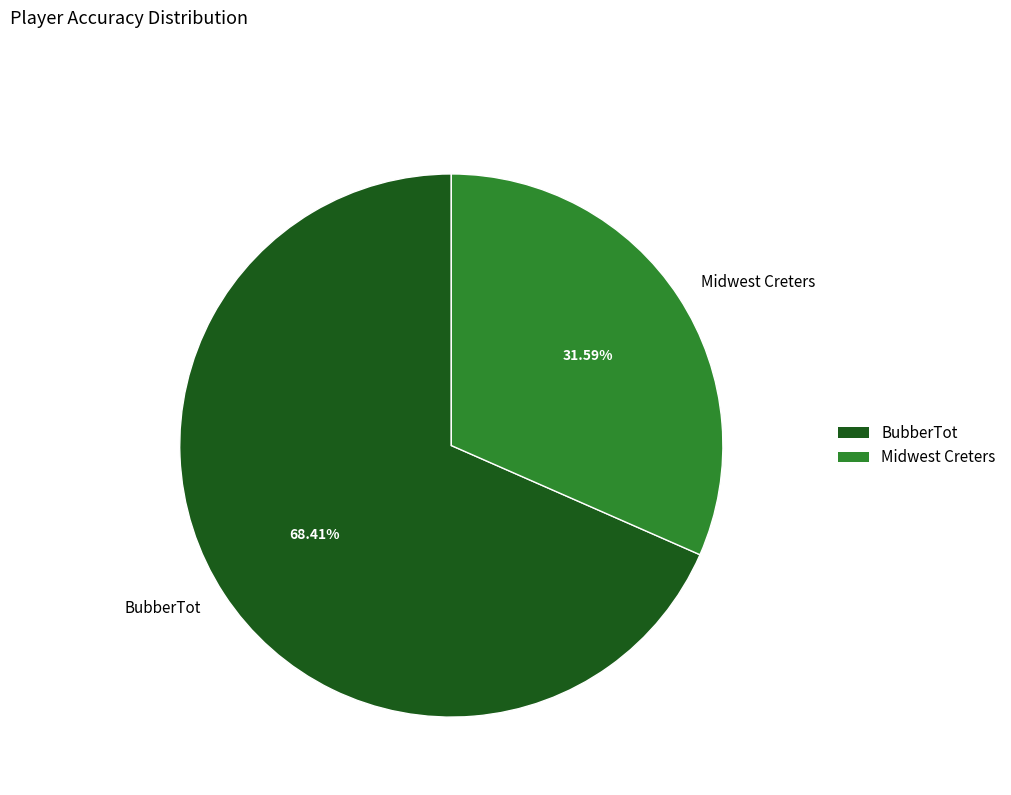

To the nearest percent, what is the difference between the Midwest Creters and BubberTot slice percentages?

37%